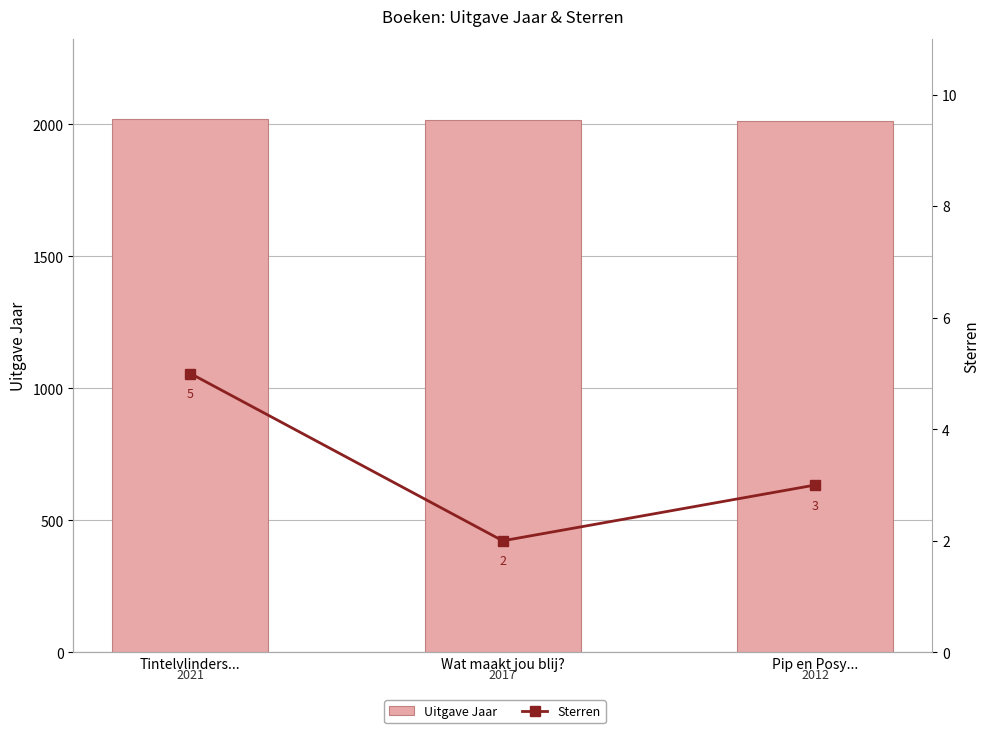

What is the difference between the second highest and minimum values in the Uitgave Jaar series?

5